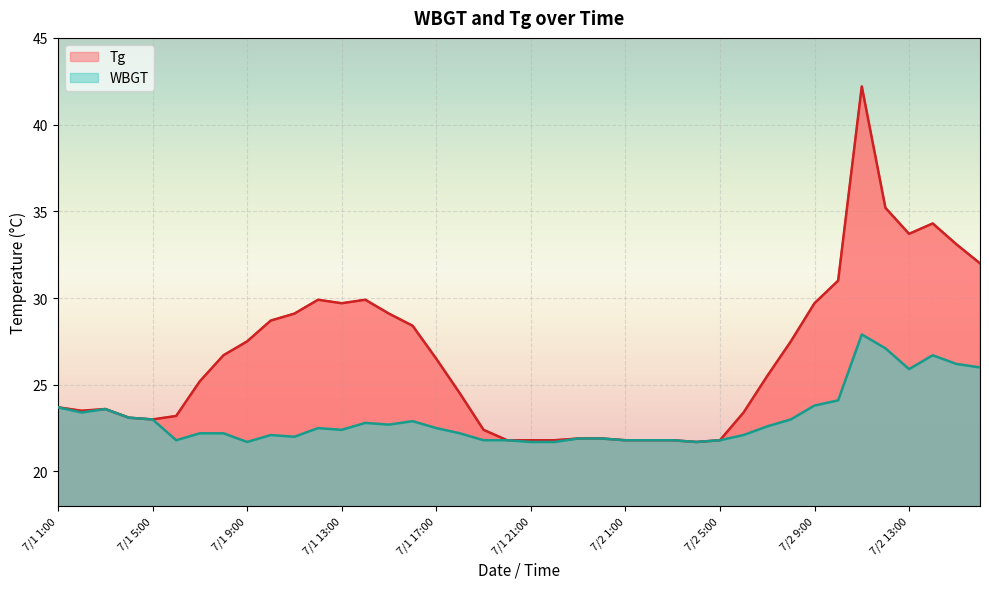

Does the chart display data point markers on the line(s)?

No